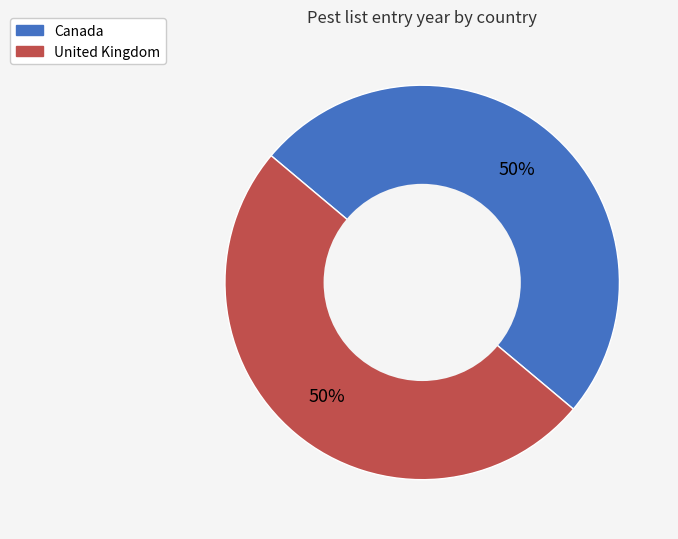

How many segments does this pie chart have?

2